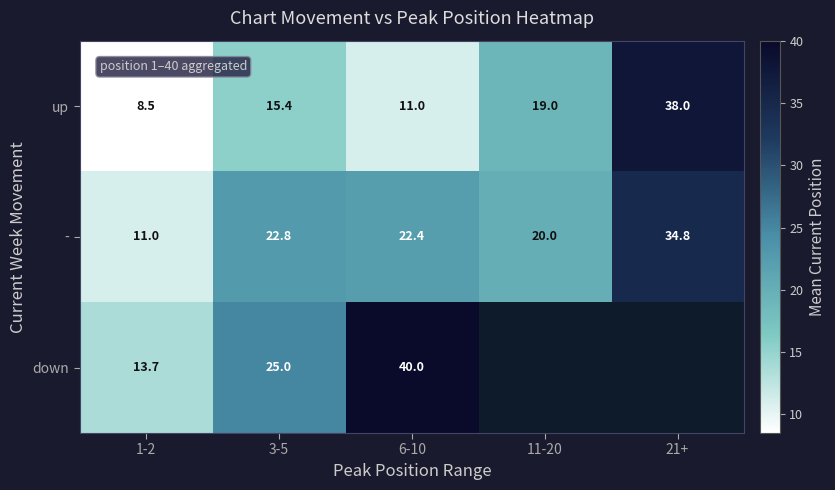

List the labels in order of - value, smallest first.

1-2, 11-20, 6-10, 3-5, 21+